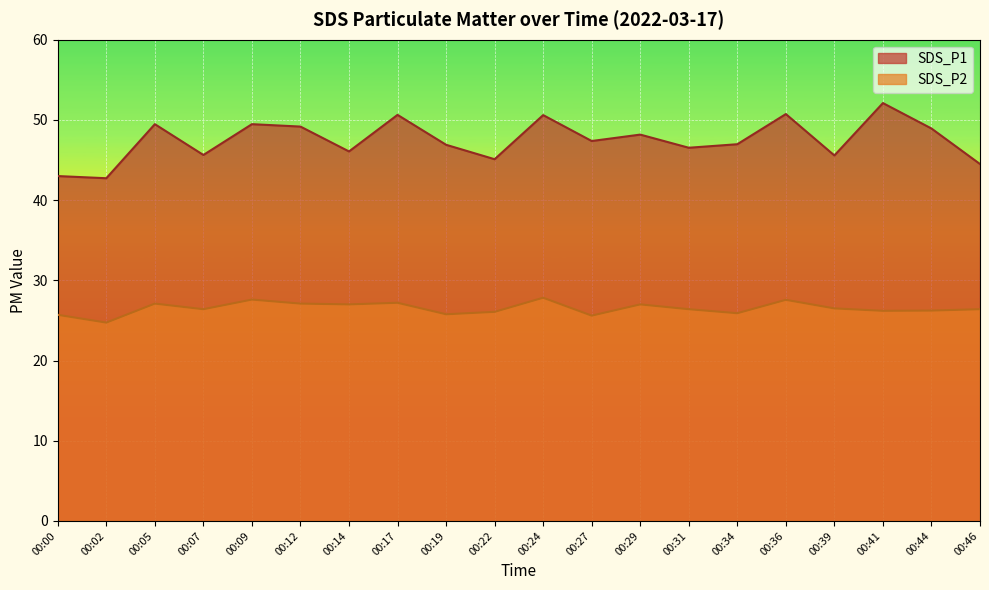

In SDS_P1, how many points are lower than both neighbors (excluding endpoints)?

7